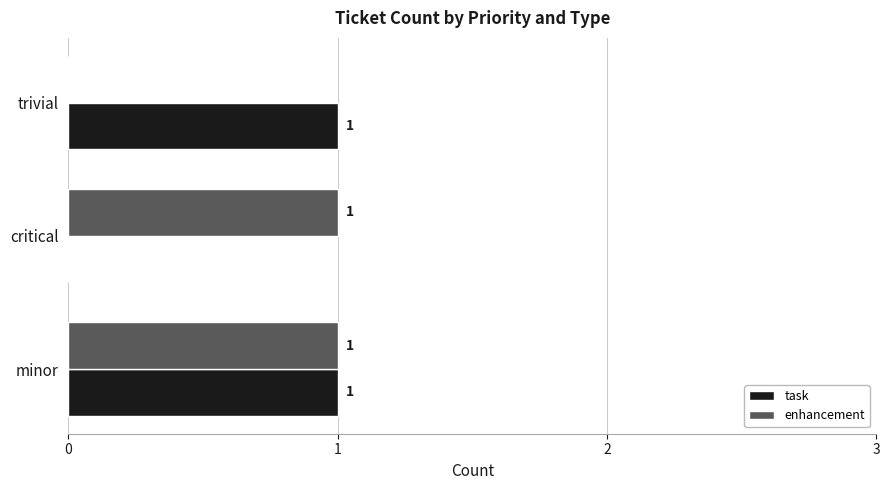

What is the maximum value shown in the chart?

1